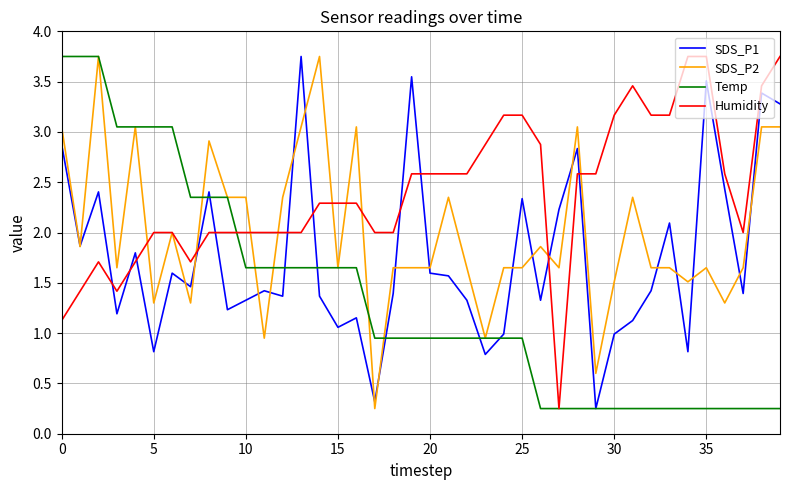

Which series has the largest total across all categories?

Humidity